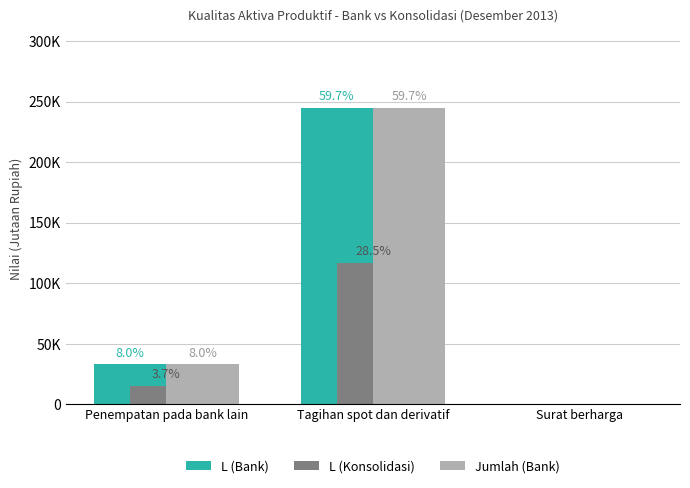

True or false: L (Bank) has a value of 244962 at Tagihan spot dan derivatif.

True